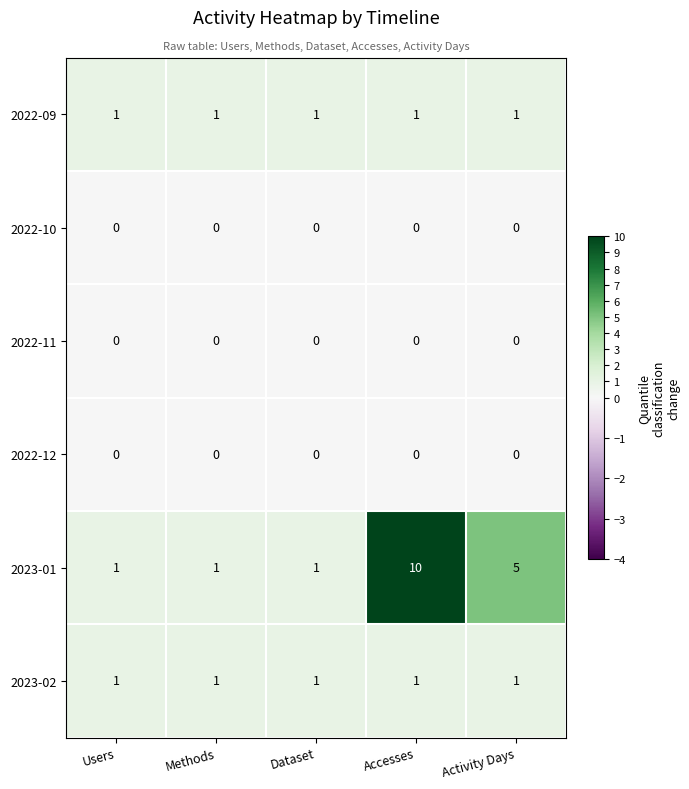

Which series has the largest range (max minus min)?

2023-01